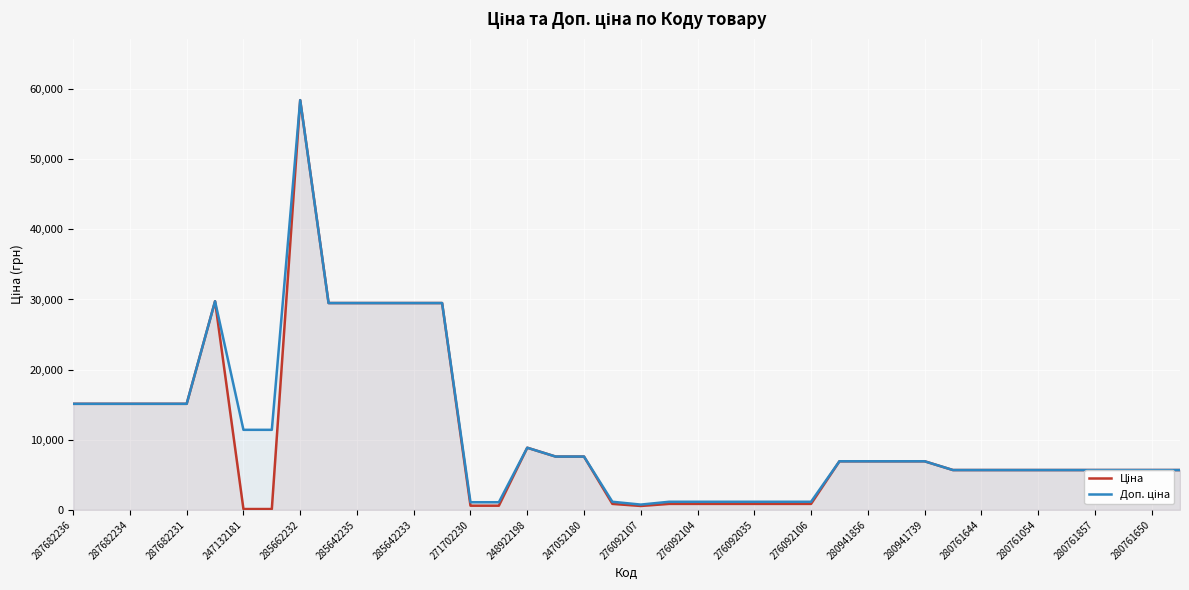

At which category is the sum across all series the highest?

285662232